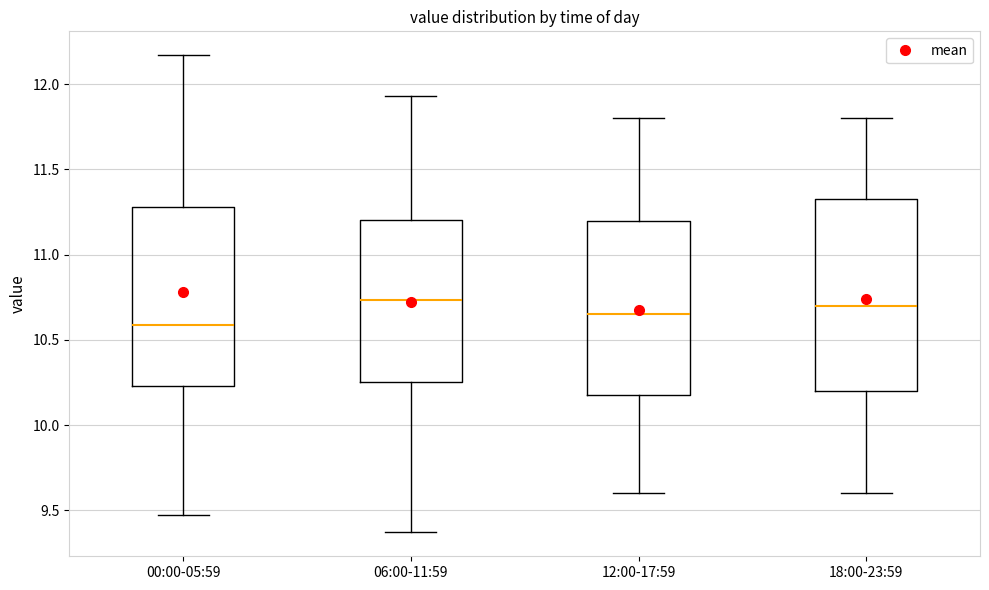

Reading left to right, read every box against the y-axis: the position of its median line, the range the box covers, and the ends of its whiskers. The values are not printed on the chart, so give them approximately, as read against the axis.

00:00-05:59: median 10.60, box 10.25 to 11.30, whiskers 9.45 to 12.15
06:00-11:59: median 10.75, box 10.25 to 11.20, whiskers 9.35 to 11.95
12:00-17:59: median 10.65, box 10.20 to 11.20, whiskers 9.60 to 11.80
18:00-23:59: median 10.70, box 10.20 to 11.35, whiskers 9.60 to 11.80